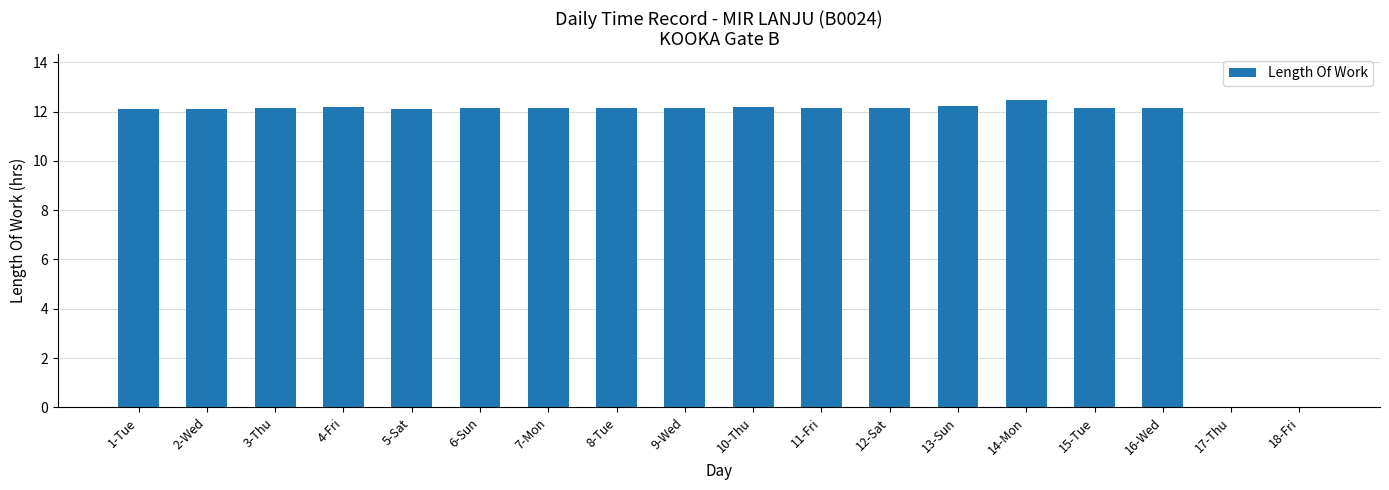

What is the maximum value shown in the chart?

12.5